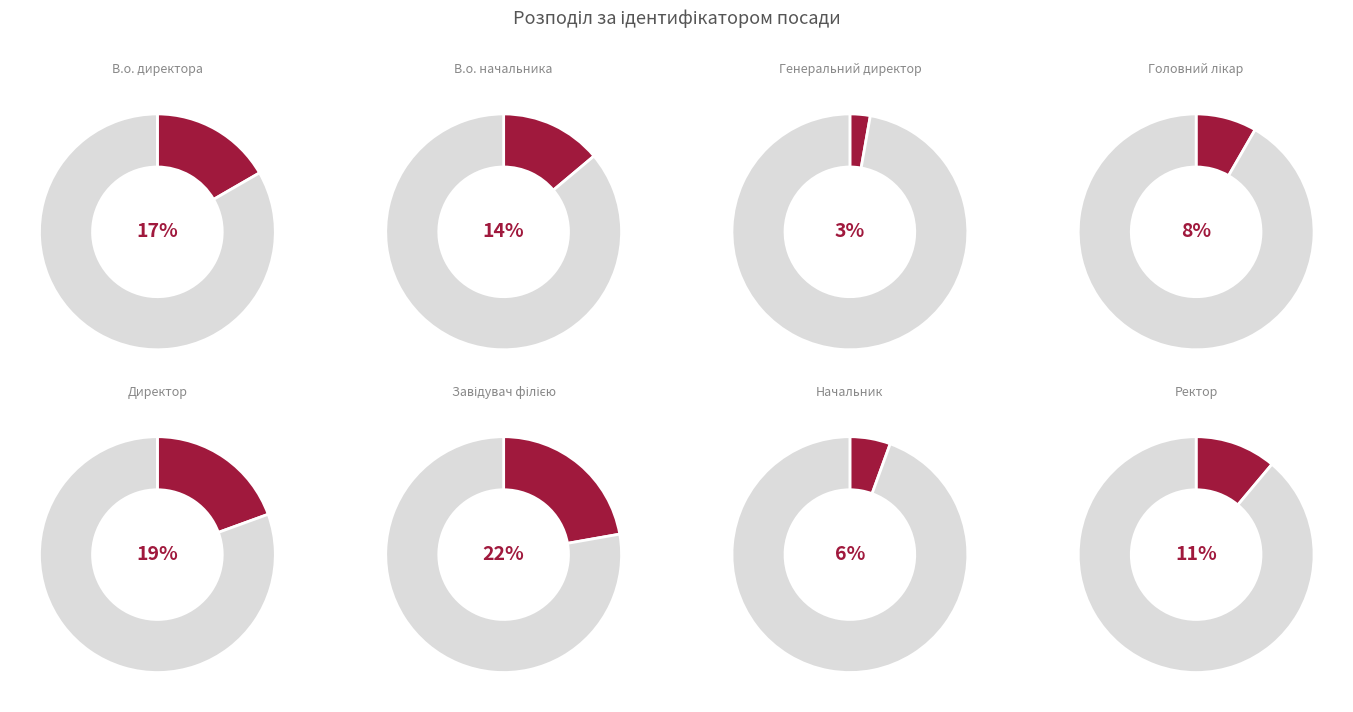

Which category has the biggest portion of the pie?

Завідувач філією